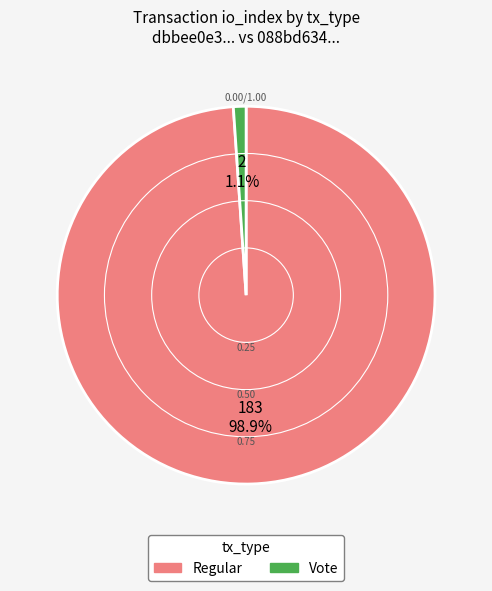

Which has a higher value, Vote or Regular?

Regular